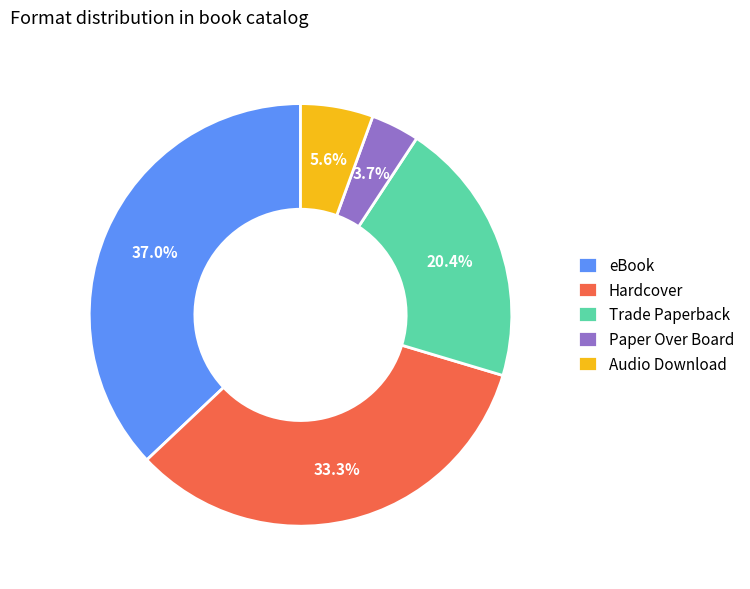

Approximately how many times larger is the value at Trade Paperback compared to eBook?

0.6